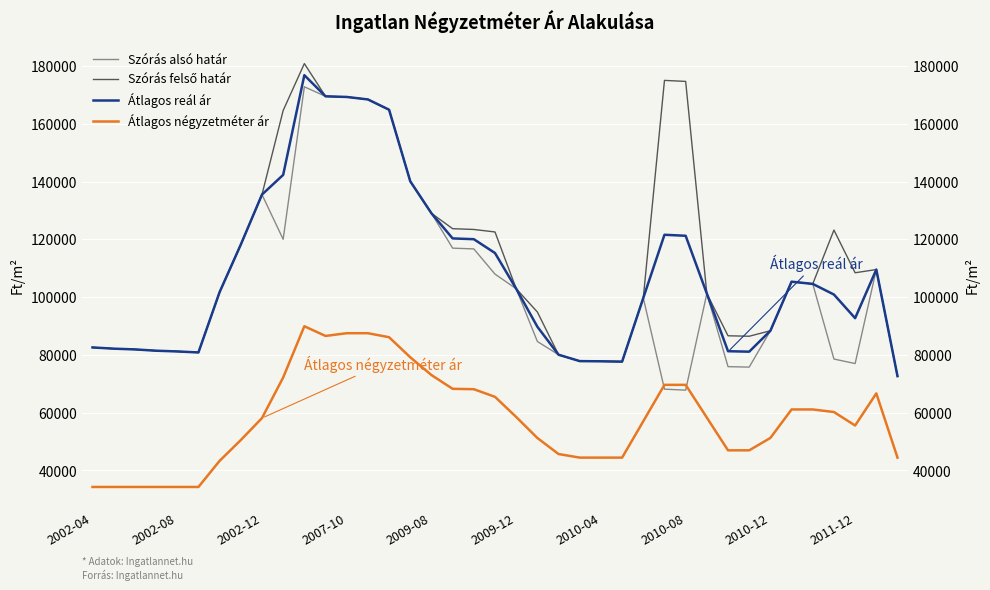

Reading left to right, transcribe all the data shown in this chart.

Szórás alsó határ: 82572	82149	81890	81442	81188	80841	101725	118166	135476	120001	172778	169479	169260	168401	164840	140068	128997	116937	116670	107947	102894	84637	80052	77841	77774	77662	99696	68140	67791	101226	75927	75765	88351	105332	104560	78566	76991	109529	72646
Szórás felső határ: 82572	82149	81890	81442	81188	80841	101725	118166	135476	164569	180812	169479	169260	168401	164840	140068	128997	123671	123404	122537	102894	94837	80052	77841	77774	77662	99696	174992	174643	101226	86611	86449	88351	105332	104560	123192	108417	109529	72646
Átlagos reál ár: 82572	82149	81890	81442	81188	80841	101725	118166	135476	142285	176795	169479	169260	168401	164840	140068	128997	120304	120037	115242	102894	89737	80052	77841	77774	77662	99696	121566	121217	101226	81269	81107	88351	105332	104560	100879	92704	109529	72646
Átlagos négyzetméter ár: 34285	34285	34285	34285	34285	34285	43326	50523	58125	72173	89911	86553	87500	87500	86111	79166	73015	68253	68121	65476	58511	51236	45680	44444	44444	44444	57037	69629	69629	58296	46963	46963	51259	61111	61111	60222	55555	66666	44444